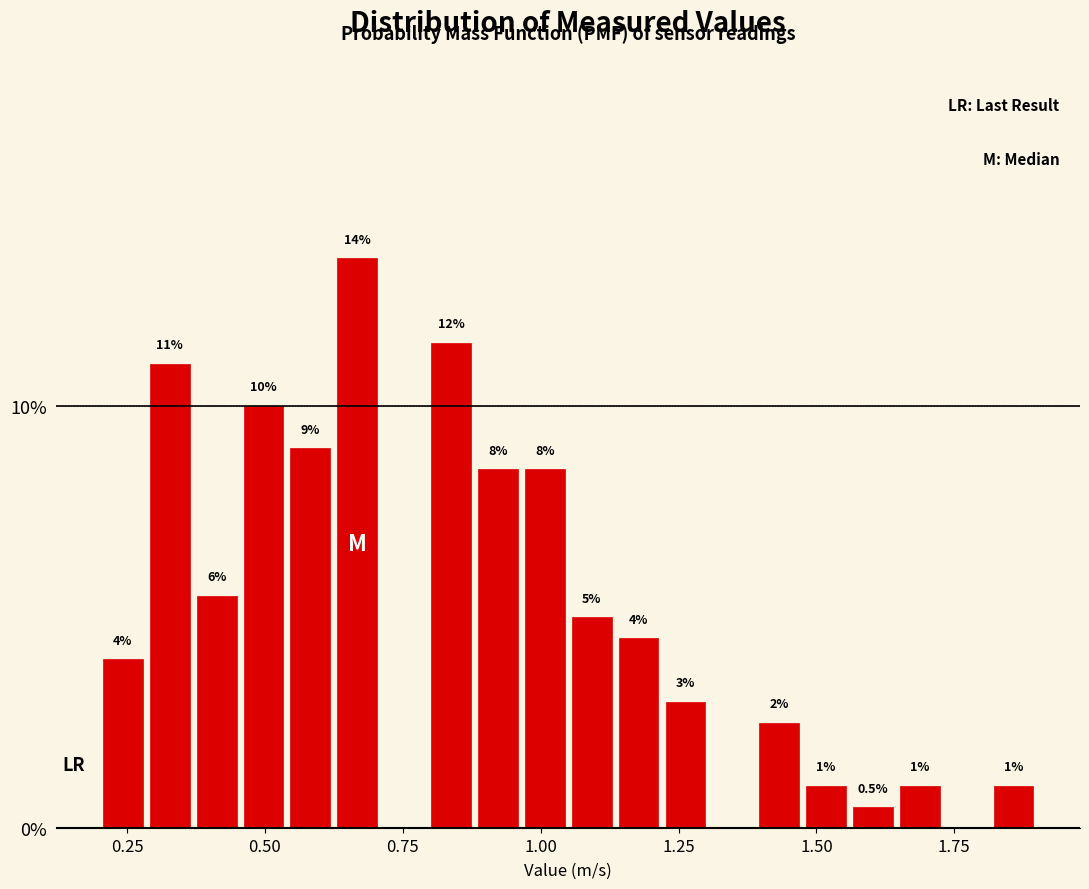

Around what value on the x-axis is the tallest bar? Give the approximate position of its centre, as read against the axis.

0.65